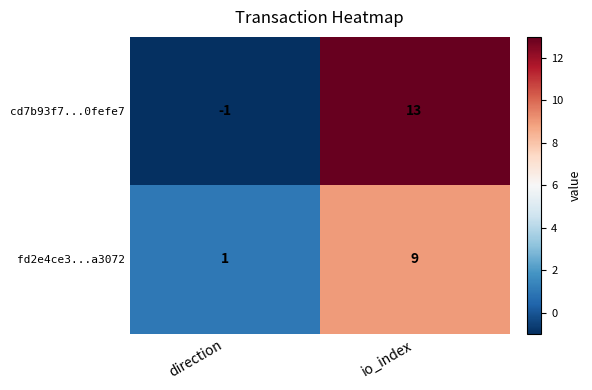

At how many categories does at least one series exceed 3?

1